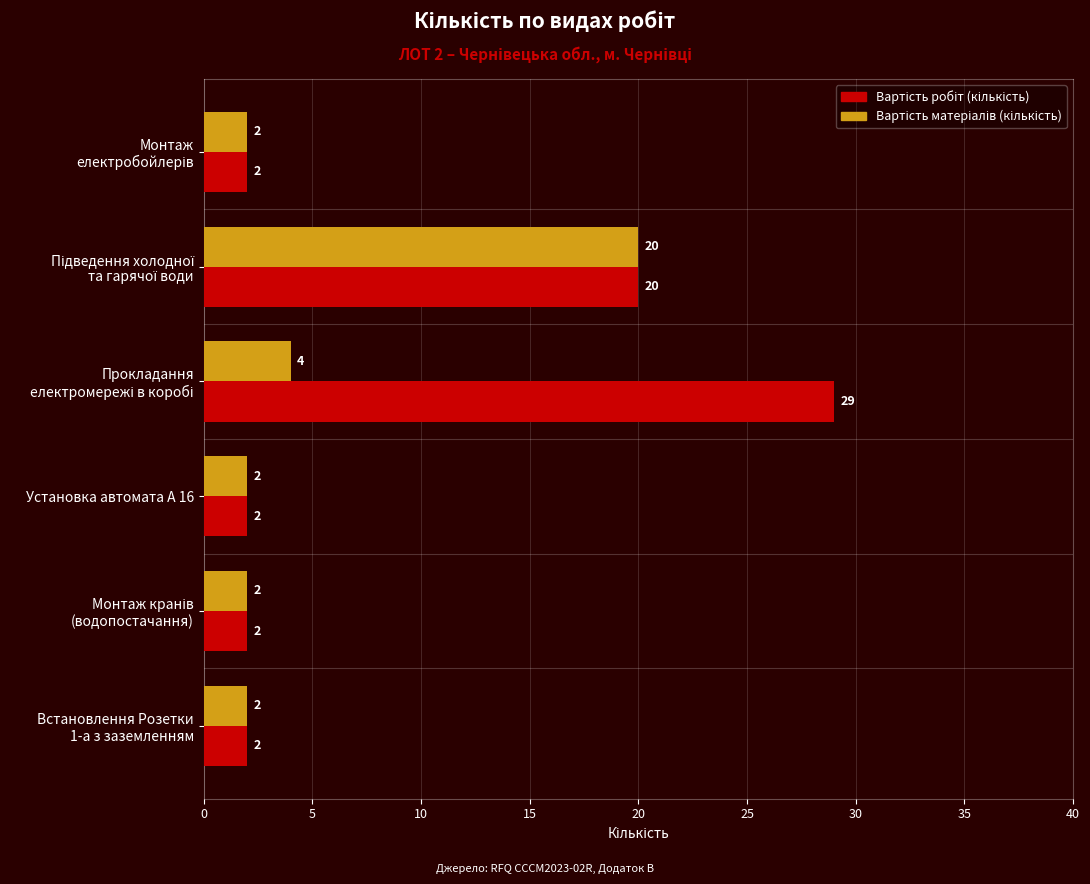

At how many categories does at least one series exceed 28?

1